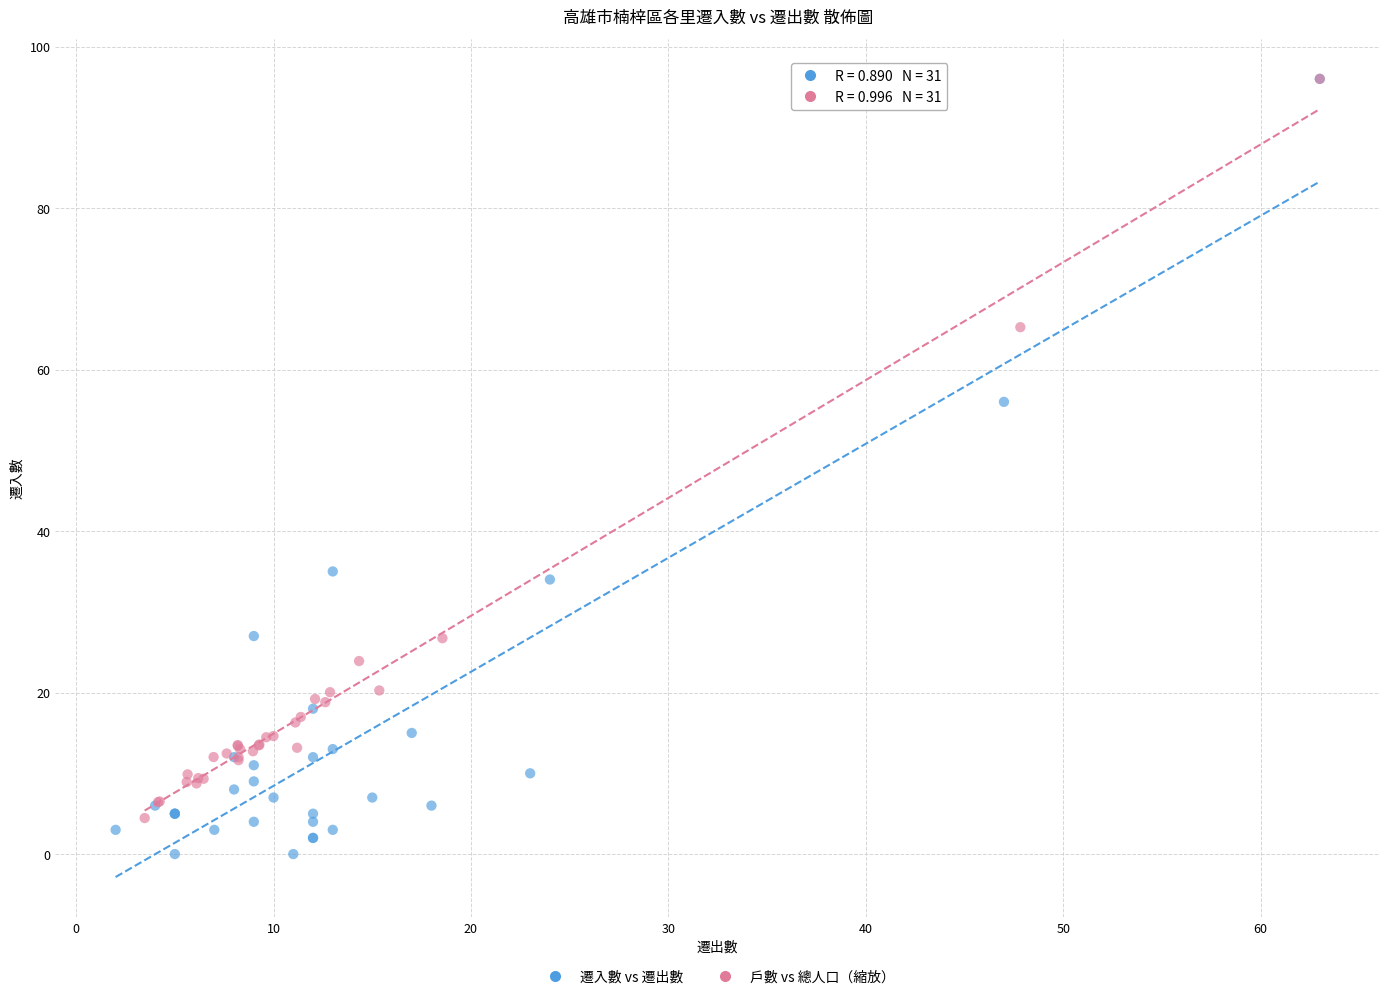

Which series contains the lowest Y value?

遷入數 vs 遷出數